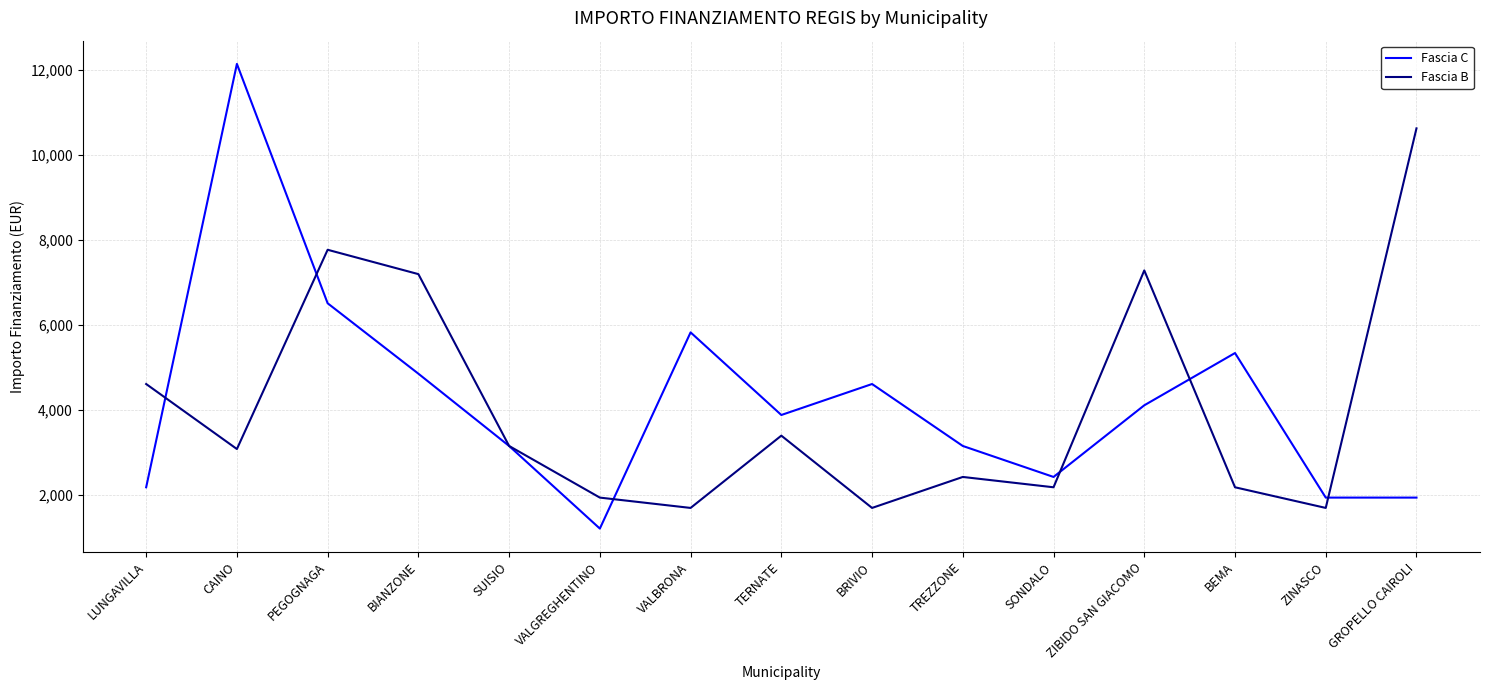

How many interior local valleys does the Fascia B series have?

5